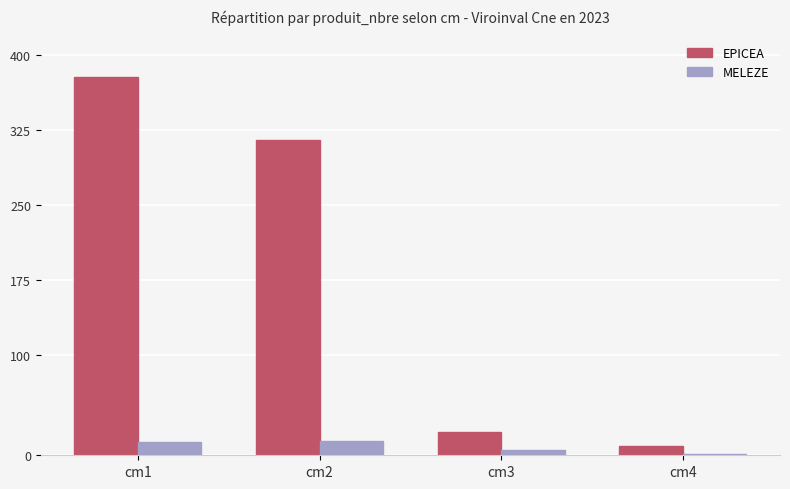

What is the sum of all MELEZE values?

33